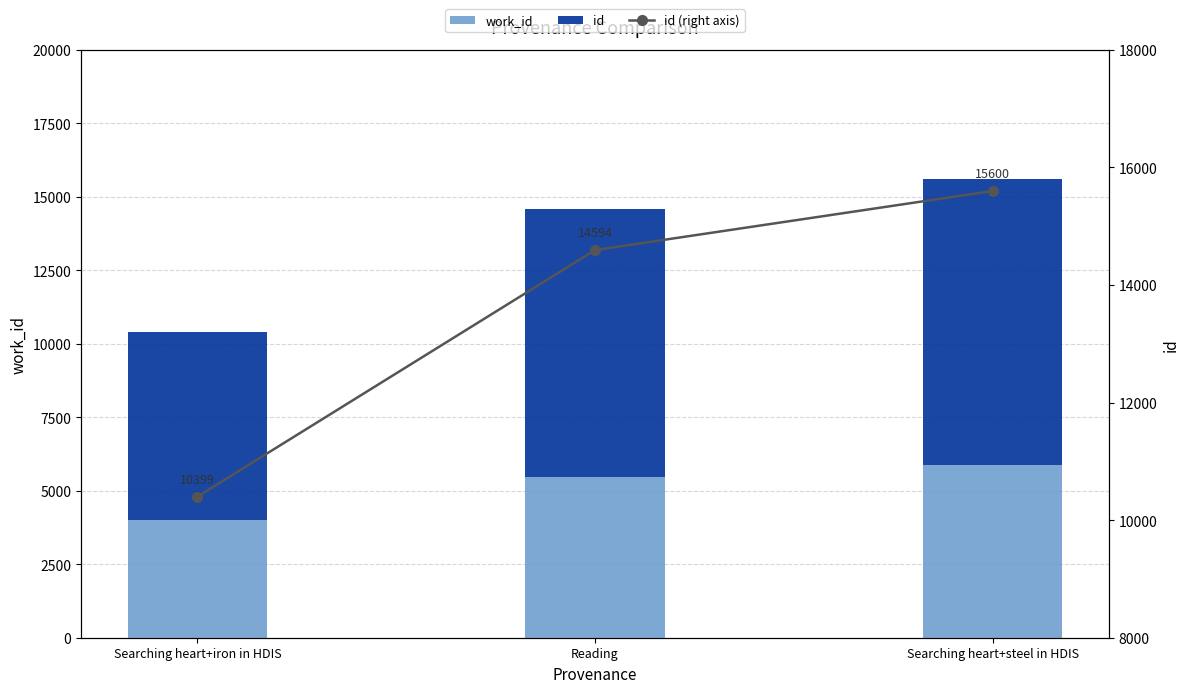

What is the greatest value displayed?

15600